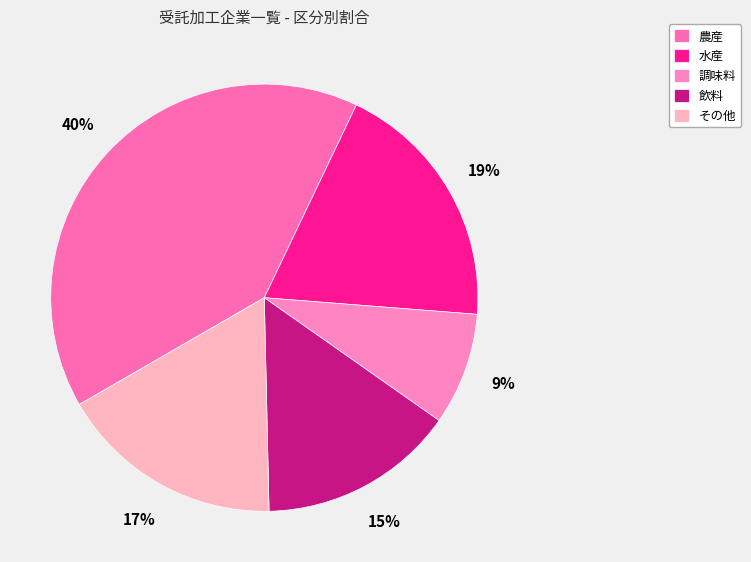

Is there any slice that represents more than half of the pie?

No